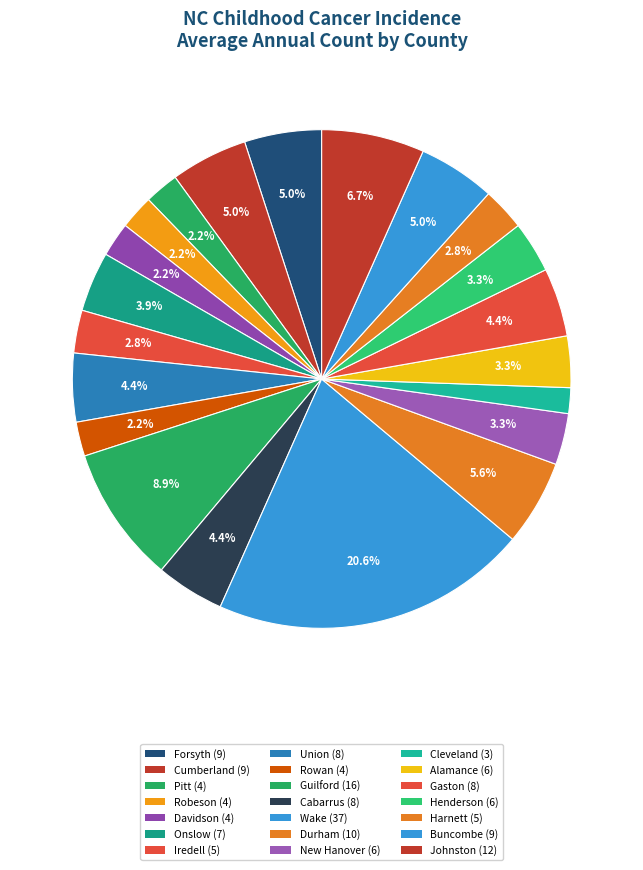

Count the number of slices in the pie.

21